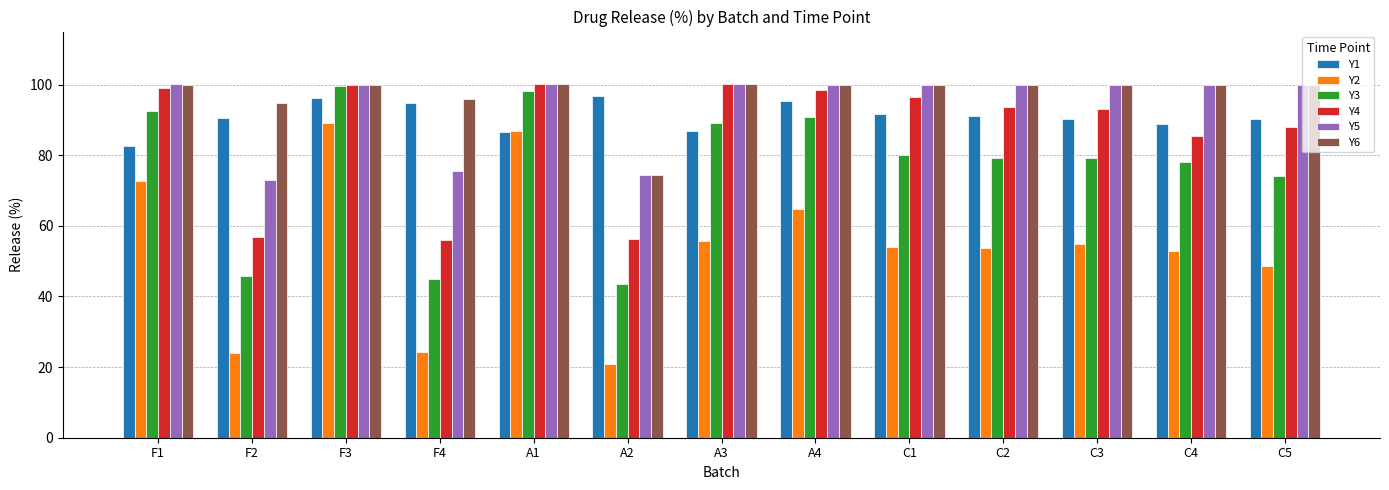

What is the sum of all Y6 values?

1265.1